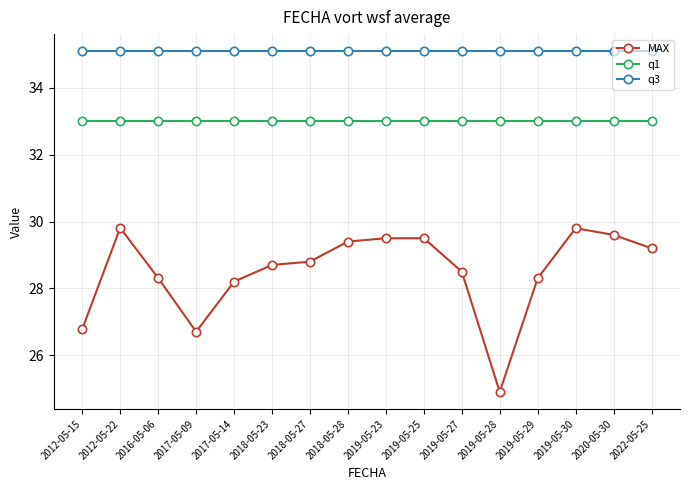

Rank the series by their maximum value, from lowest to highest.

MAX, q1, q3